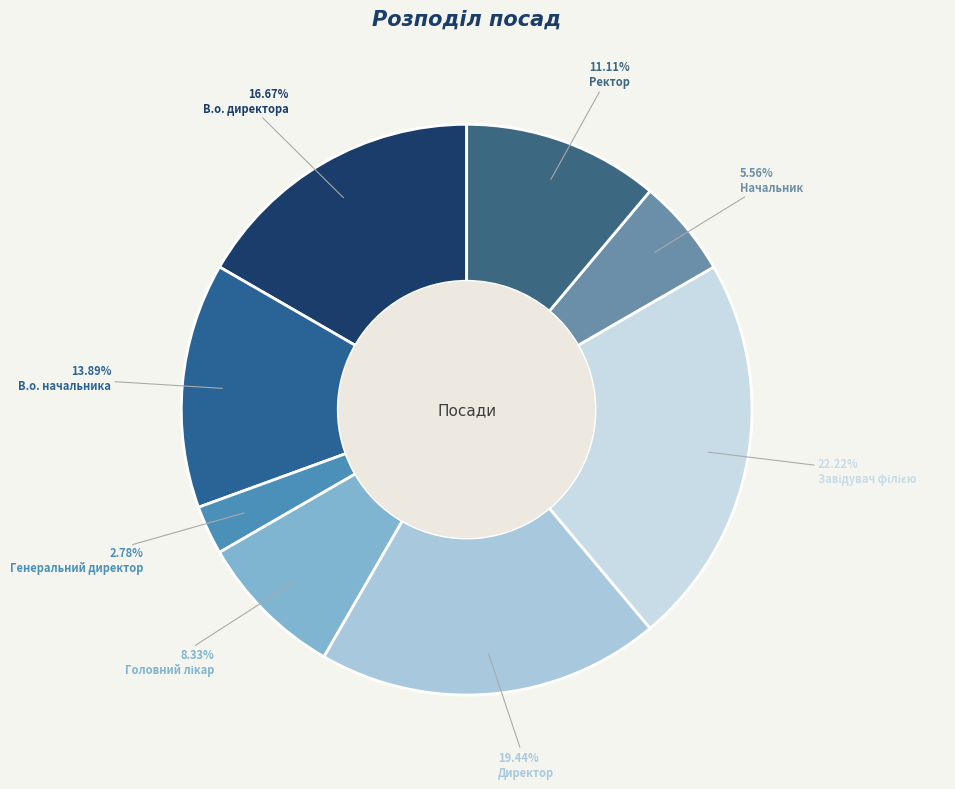

How many segments does this pie chart have?

8